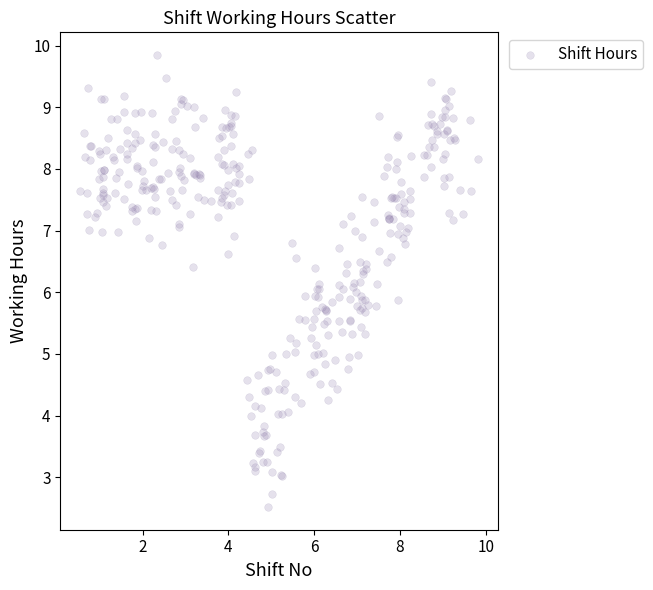

What is the range of Y values (max minus min)?

7.3